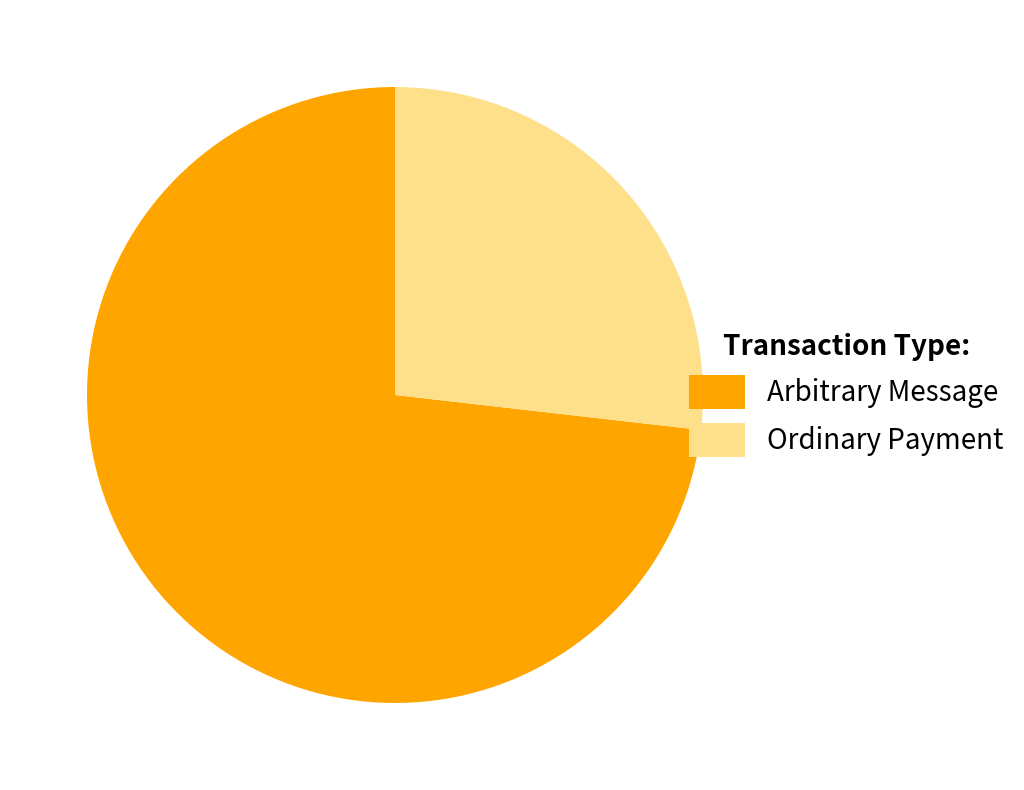

Which has a higher value, 141098 or 385172?

385172